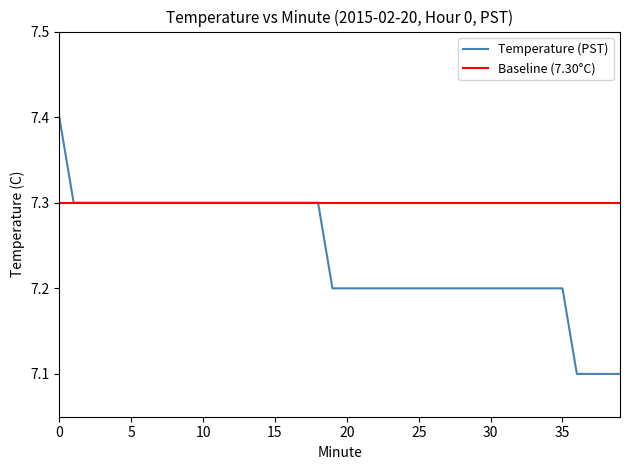

The chart shows a value of 7.2 at 31. True or false?

True